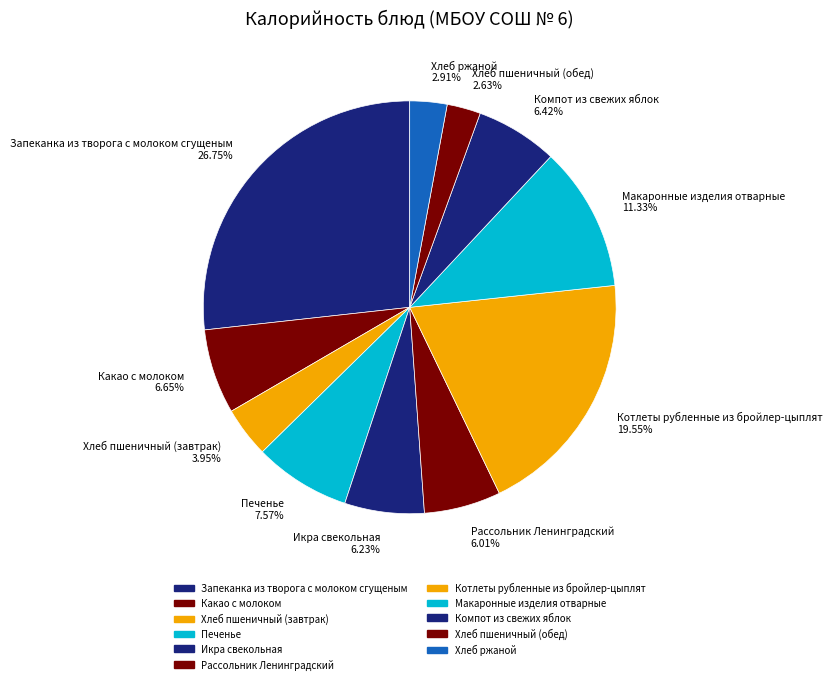

To the nearest percent, what is the difference between the Запеканка из творога с молоком сгущеным and Хлеб пшеничный (обед) slice percentages?

24%